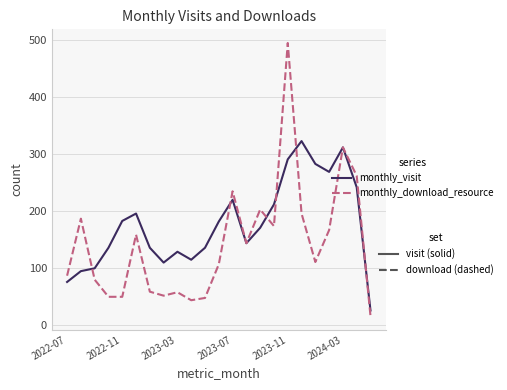

What is the greatest value displayed?

494